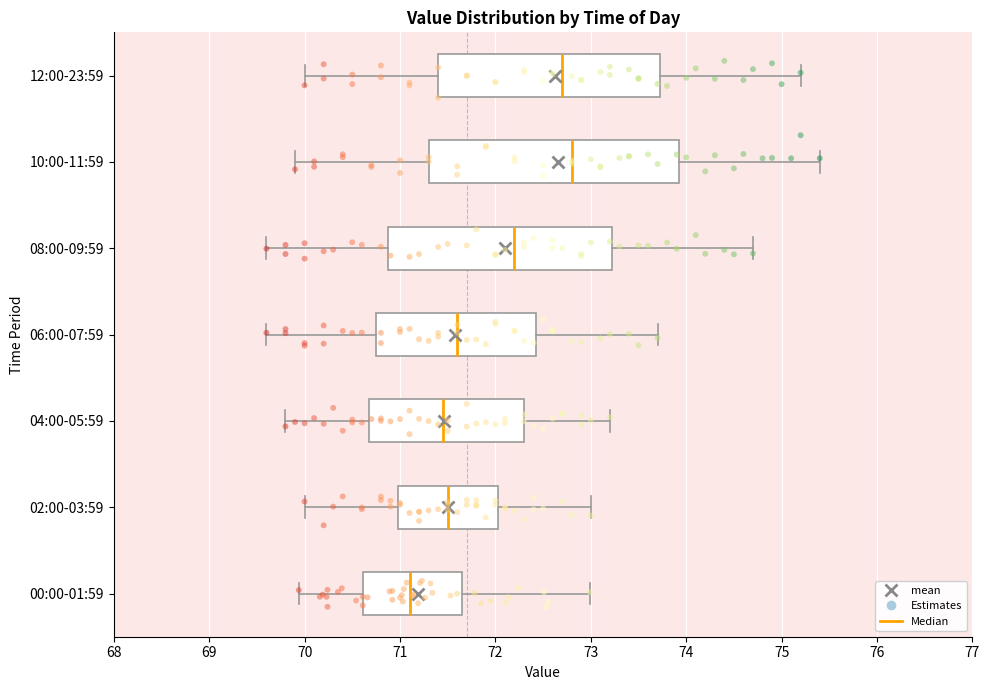

Comparing the boxes themselves (not the whiskers), which one is the widest?

10:00-11:59